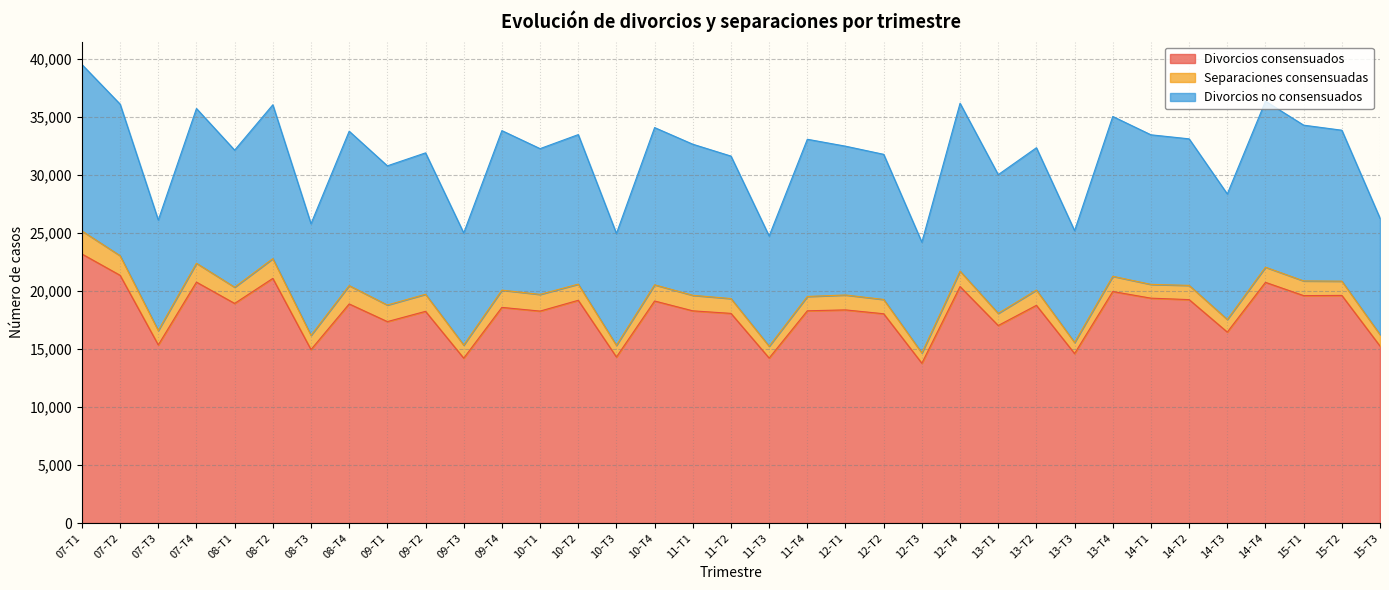

True or false: Divorcios no consensuados and Divorcios consensuados cross at least once.

False